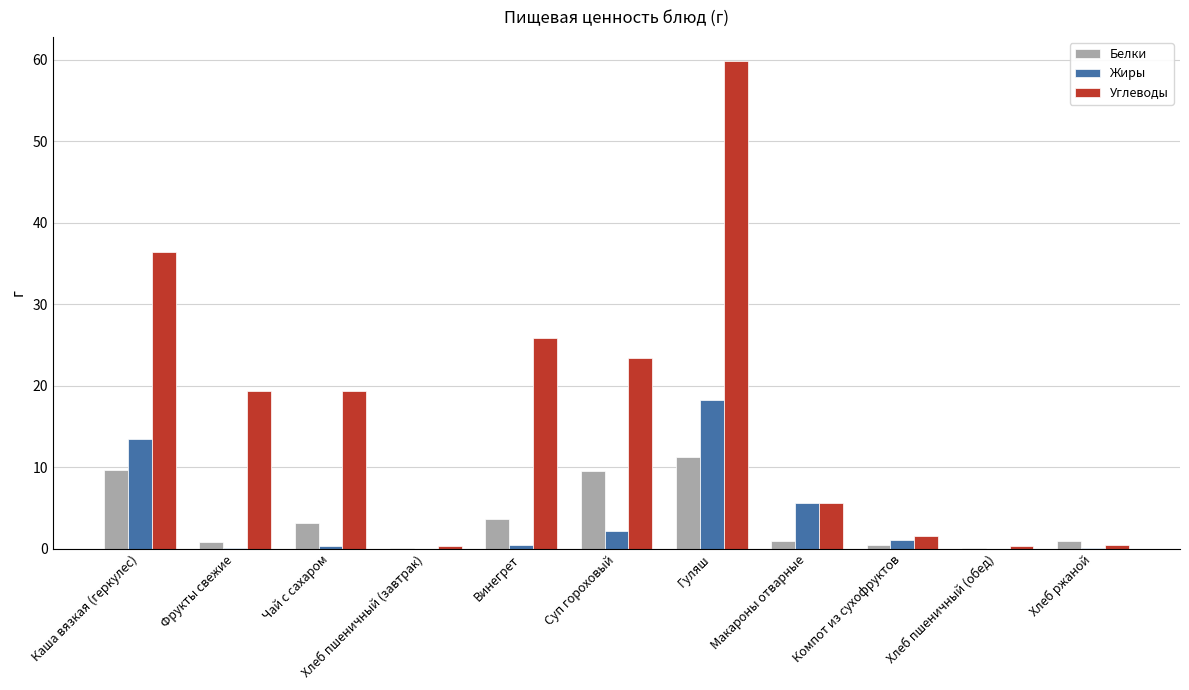

The value of Углеводы at Суп гороховый is 13.1. True or false?

False